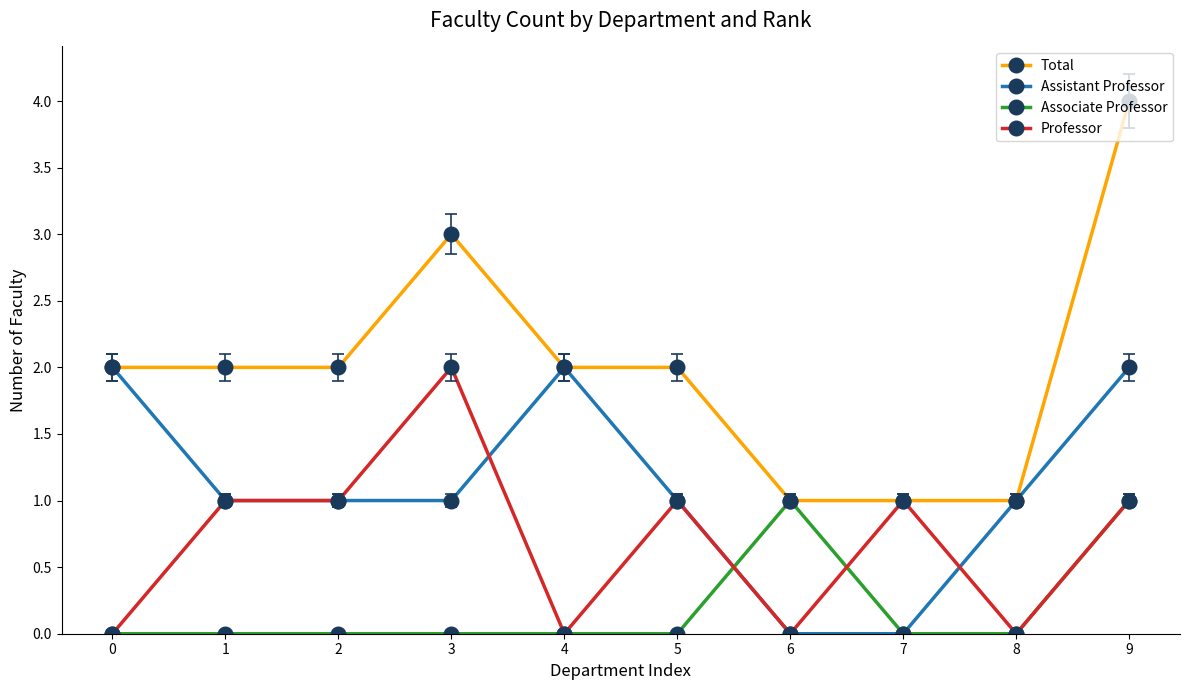

How many distinct data groups are displayed?

4